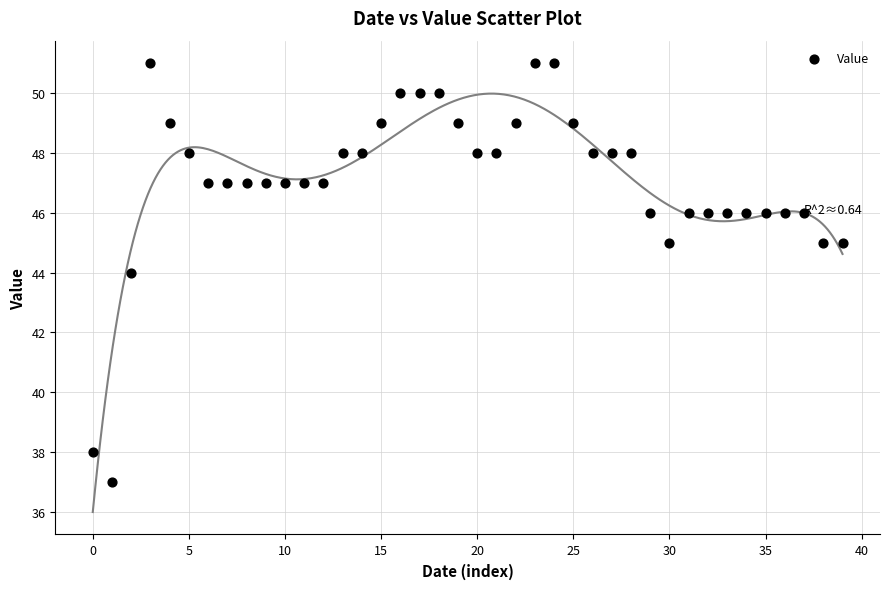

What is the range of Y values (max minus min)?

14